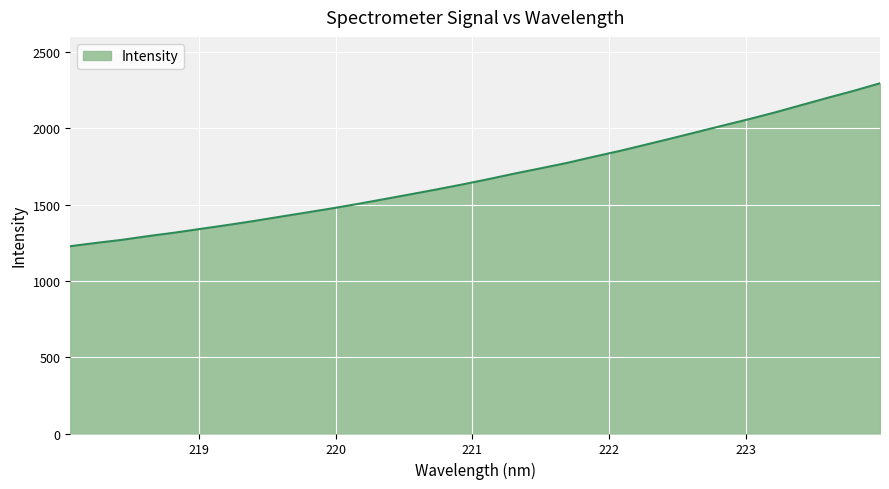

What is the difference between the maximum and minimum values?

1068.0